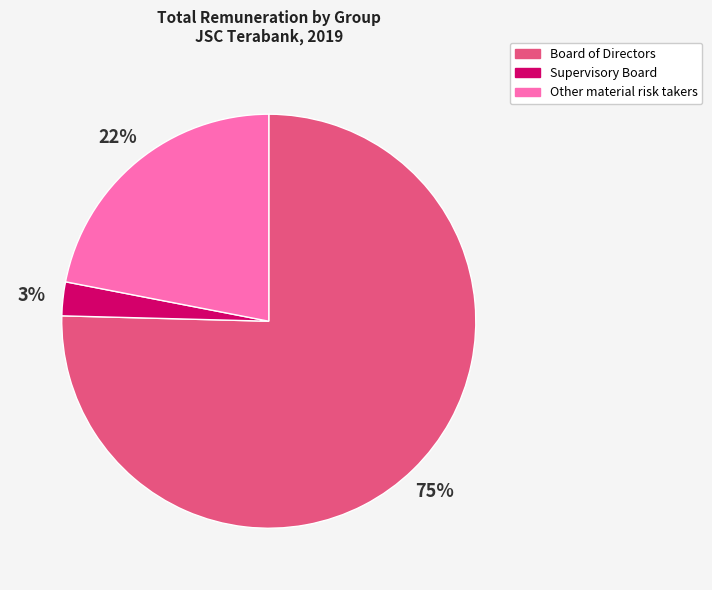

Which category has the smallest portion of the pie?

Supervisory Board